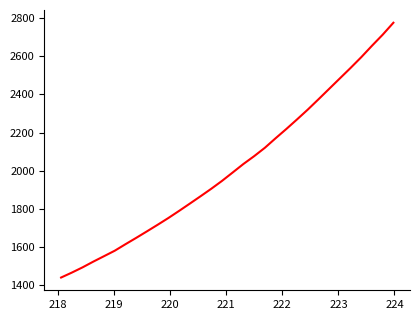

Reading right to left, what are all the values shown in this chart?

2774.6	2712.1	2654.2	2594.4	2538.0	2483.4	2428.6	2373.8	2319.8	2268.6	2218.4	2170.0	2120.2	2076.4	2035.5	1991.1	1946.9	1905.8	1866.6	1828.1	1790.0	1752.8	1717.4	1682.9	1648.9	1615.7	1581.6	1553.0	1524.5	1494.5	1467.1	1441.3